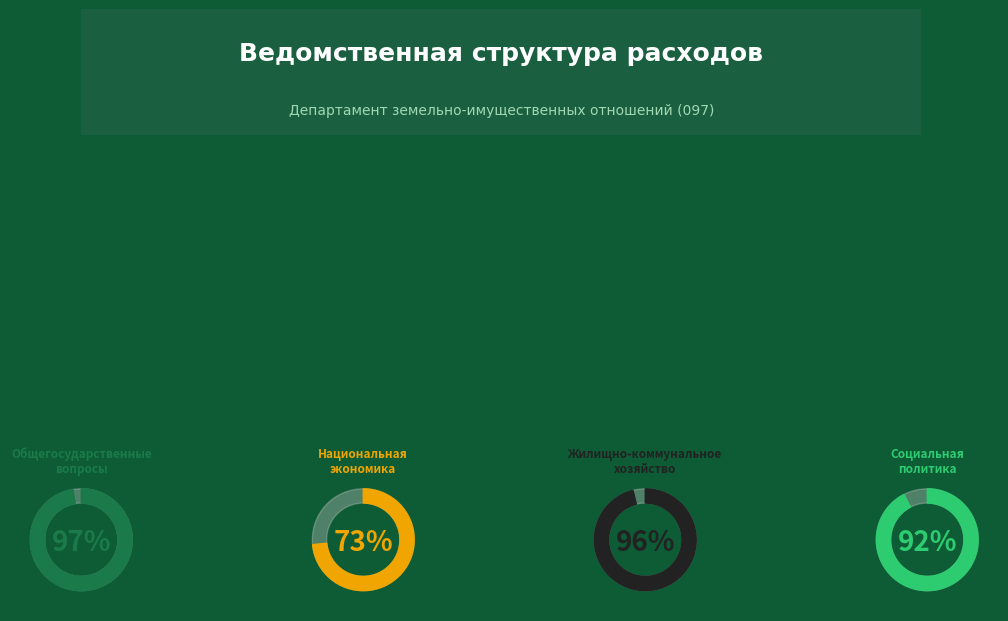

Does any single category account for the majority?

Yes